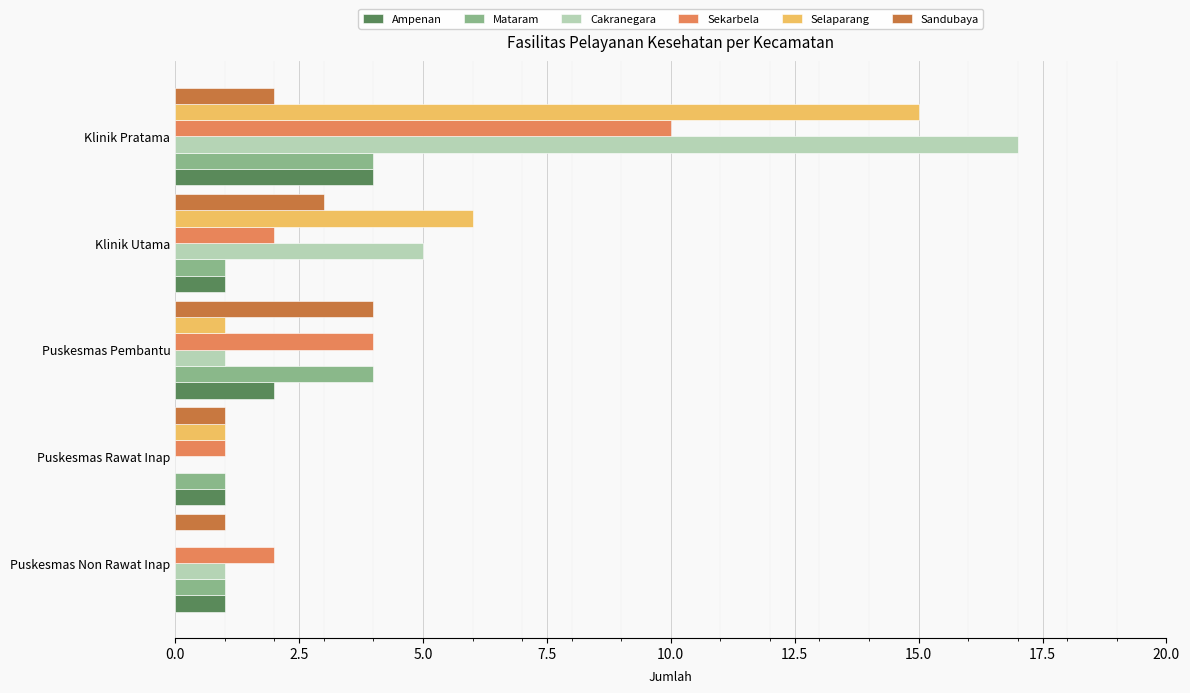

True or false: Sekarbela has a value of 1 at Puskesmas Rawat Inap.

True